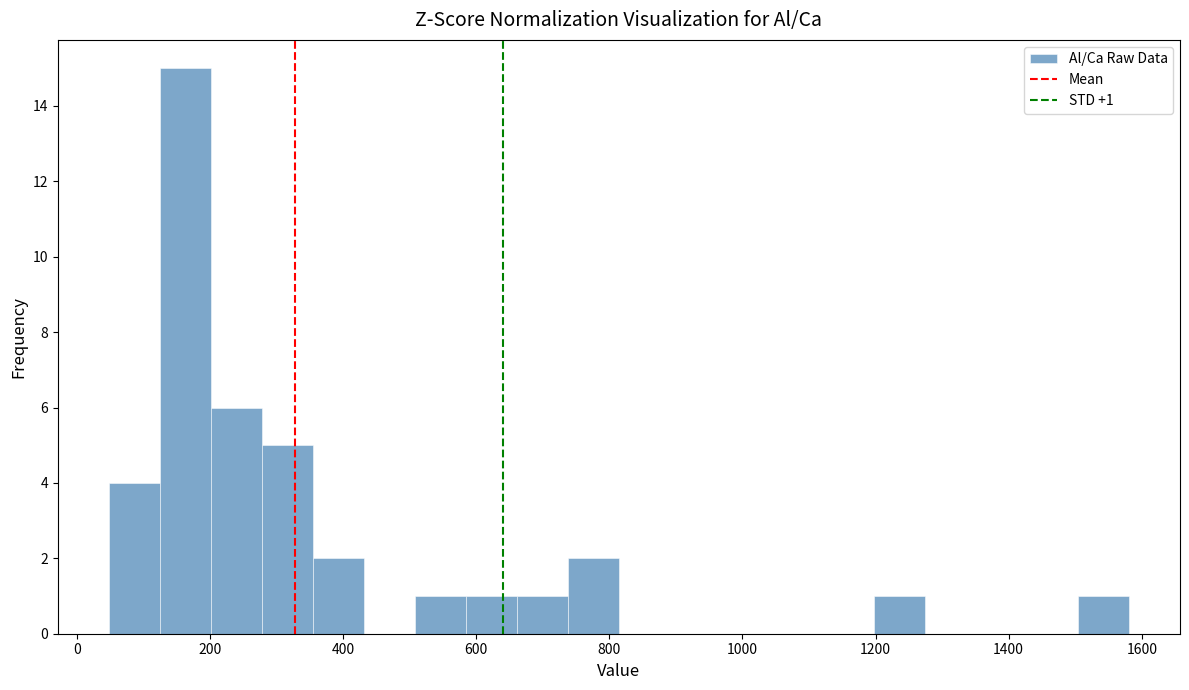

Read against the x-axis, roughly where is the centre of the tallest bar?

160